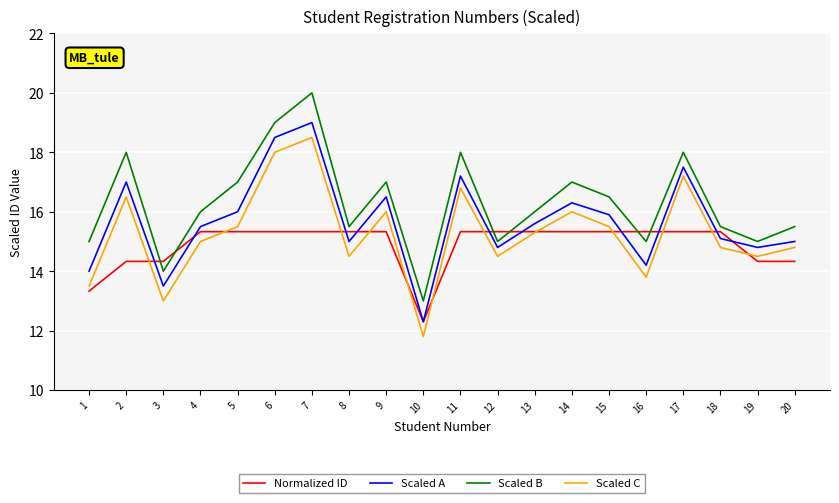

What is the smallest value displayed?

11.8